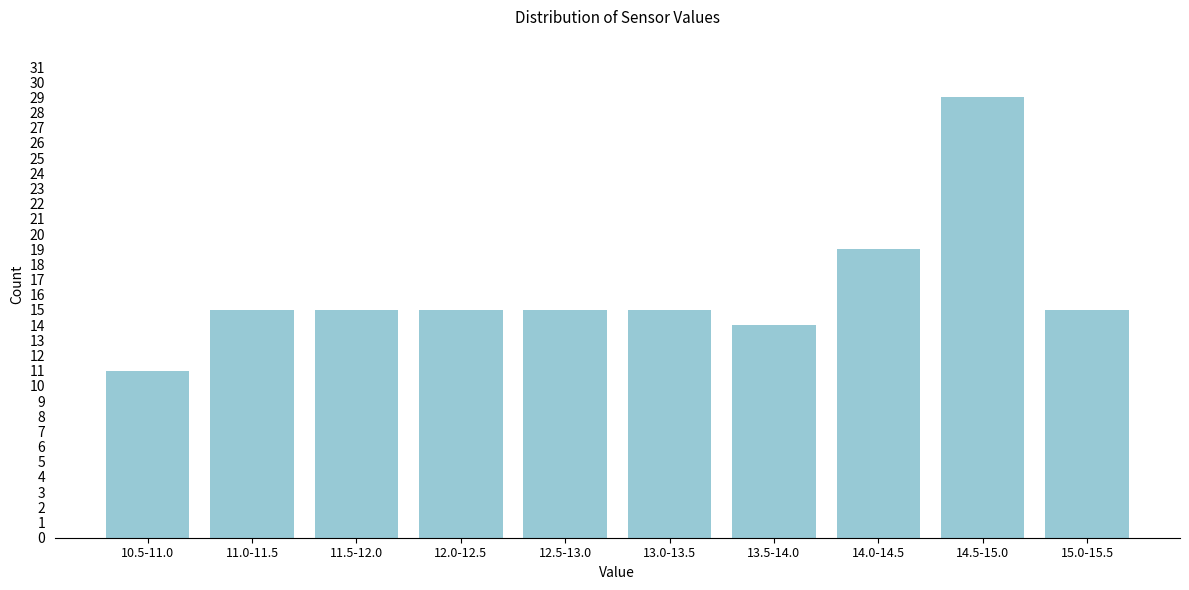

Reading left to right, list all the values displayed in this chart.

10.5-11.0=11	11.0-11.5=15	11.5-12.0=15	12.0-12.5=15	12.5-13.0=15	13.0-13.5=15	13.5-14.0=14	14.0-14.5=19	14.5-15.0=29	15.0-15.5=15